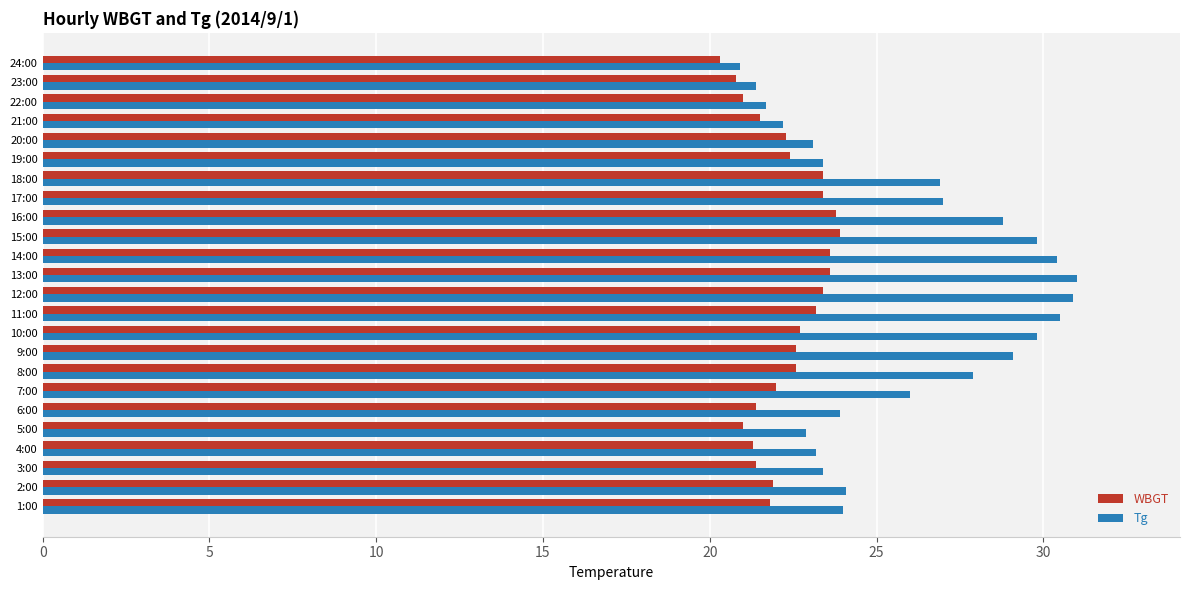

Is it true that WBGT equals 23.4 at 18:00?

True